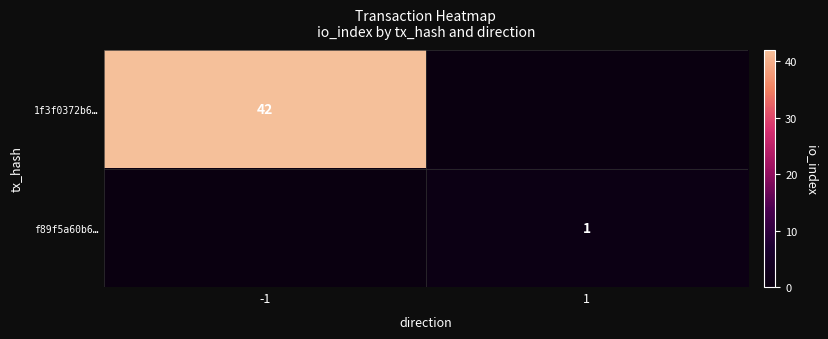

True or false: f89f5a60b6… has a value of 1 at 1.

True